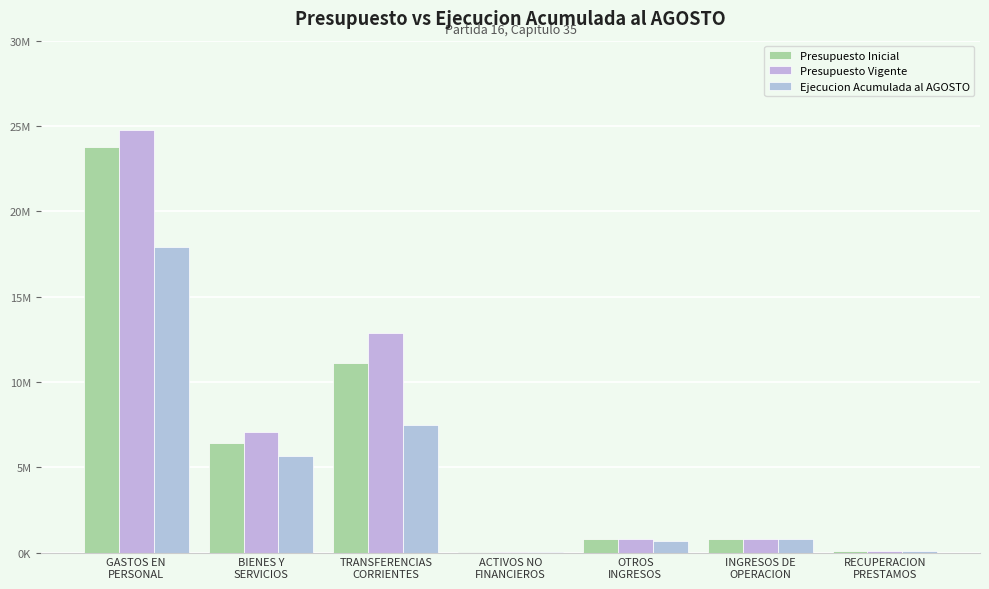

Does the chart contain stacked bars?

No